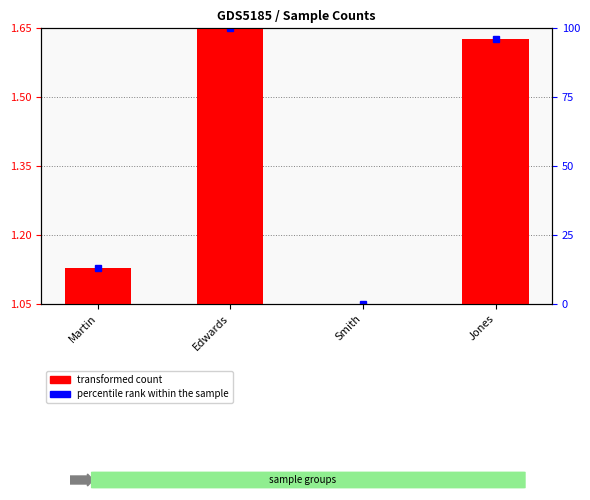

What is the difference between the values at Jones and Martin?

0.5